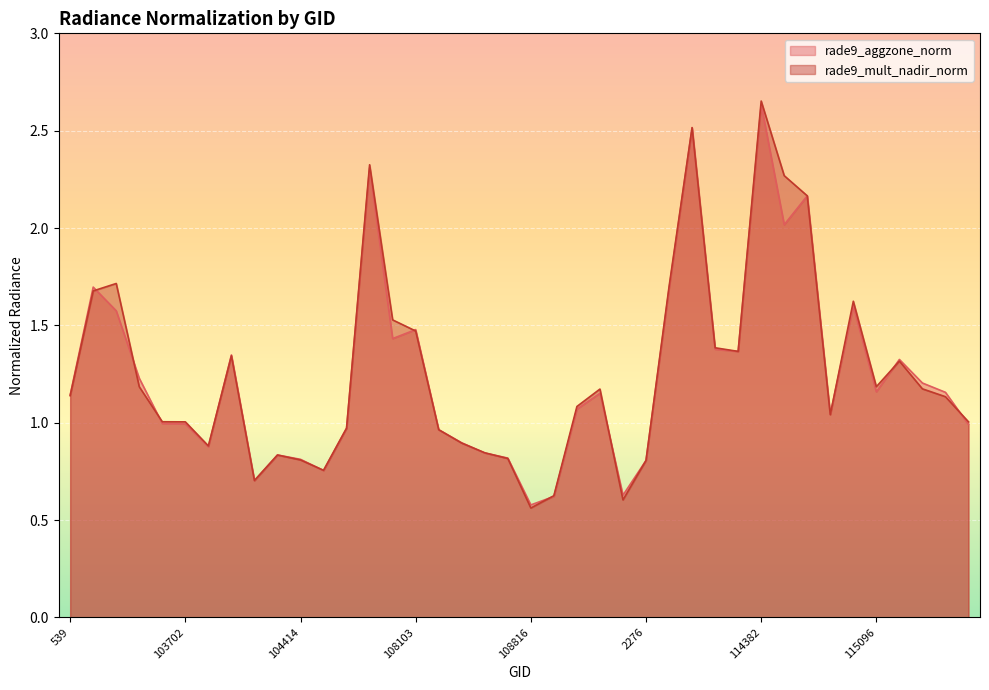

Read the rade9_aggzone_norm value at 102972.

1.7